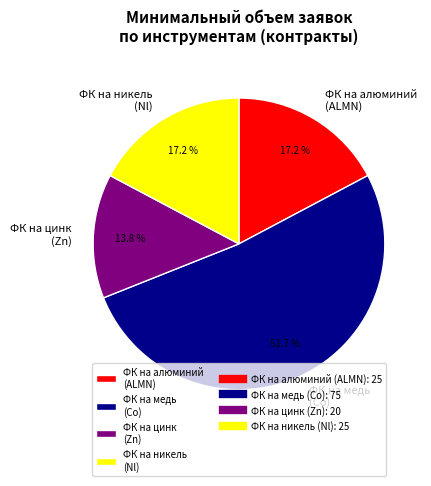

What is the majority slice?

ФК на медь (Co)